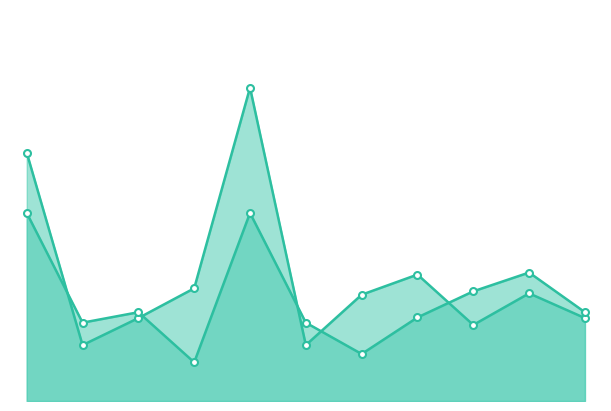

In Калорийность, how many points are higher than both neighbors (excluding endpoints)?

3